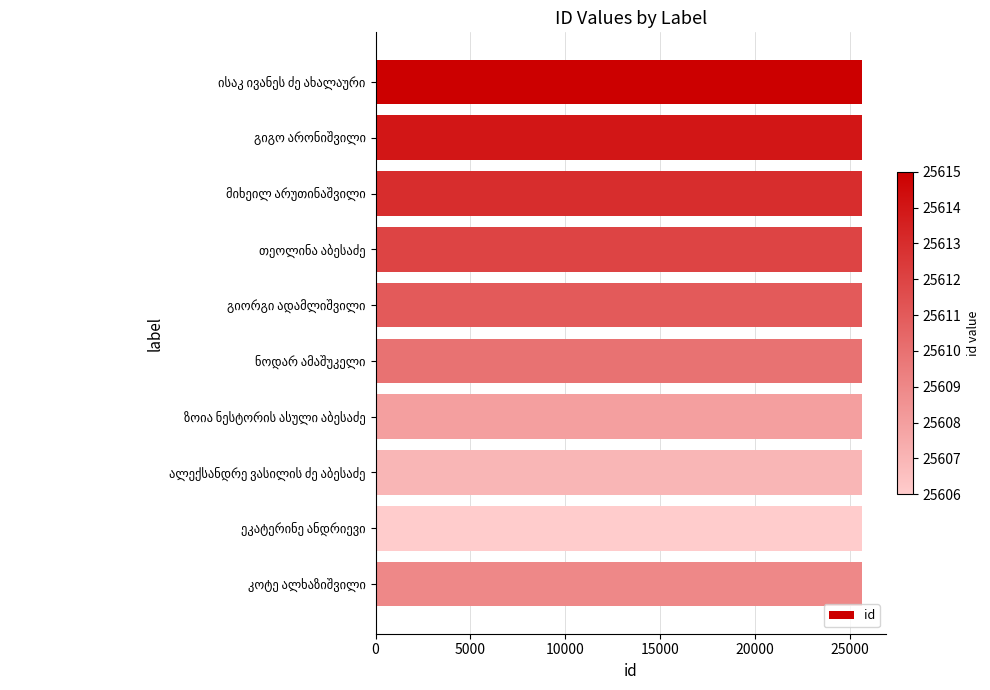

What is the value of the 2nd bar from the top?

25614